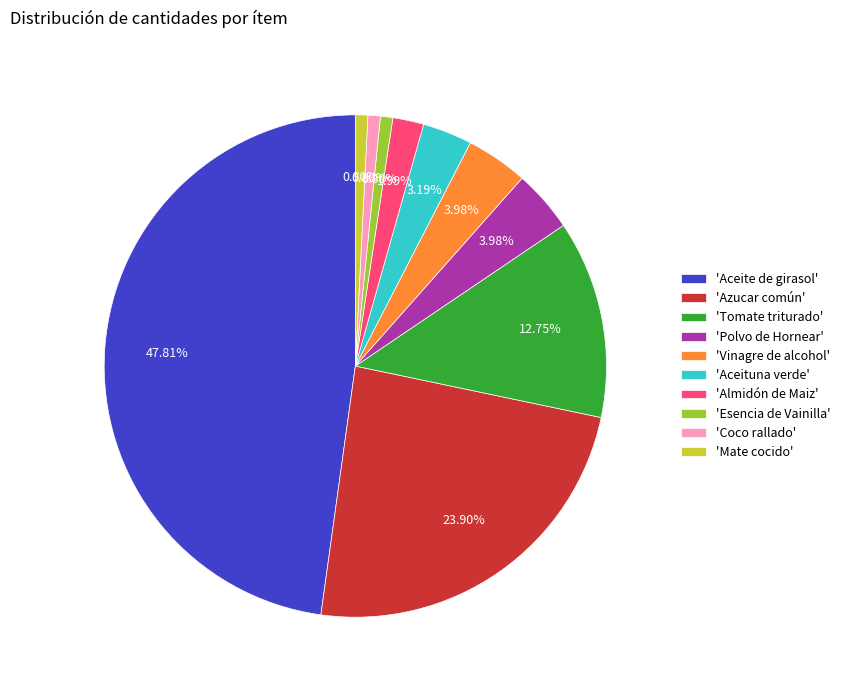

Approximately how many times larger is the value at 'Aceituna verde' compared to 'Almidón de Maiz'?

1.6